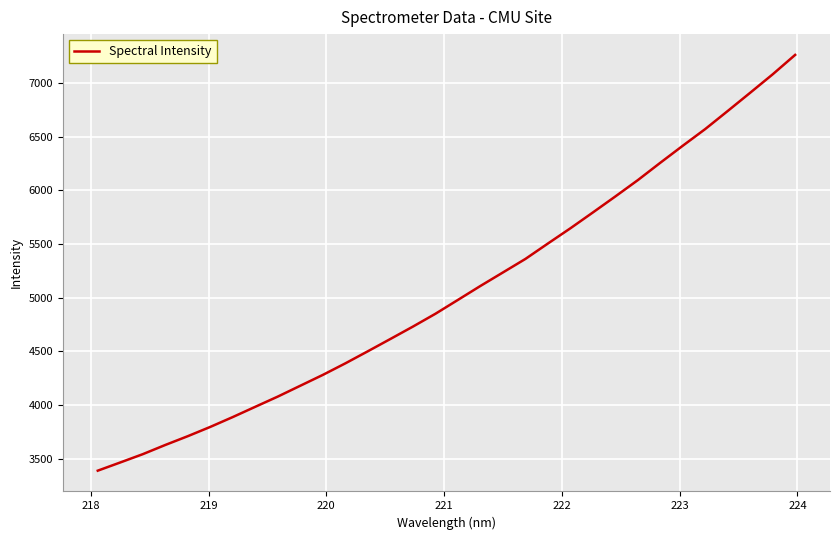

True or false: there are more than 1 points higher than both neighbors.

False